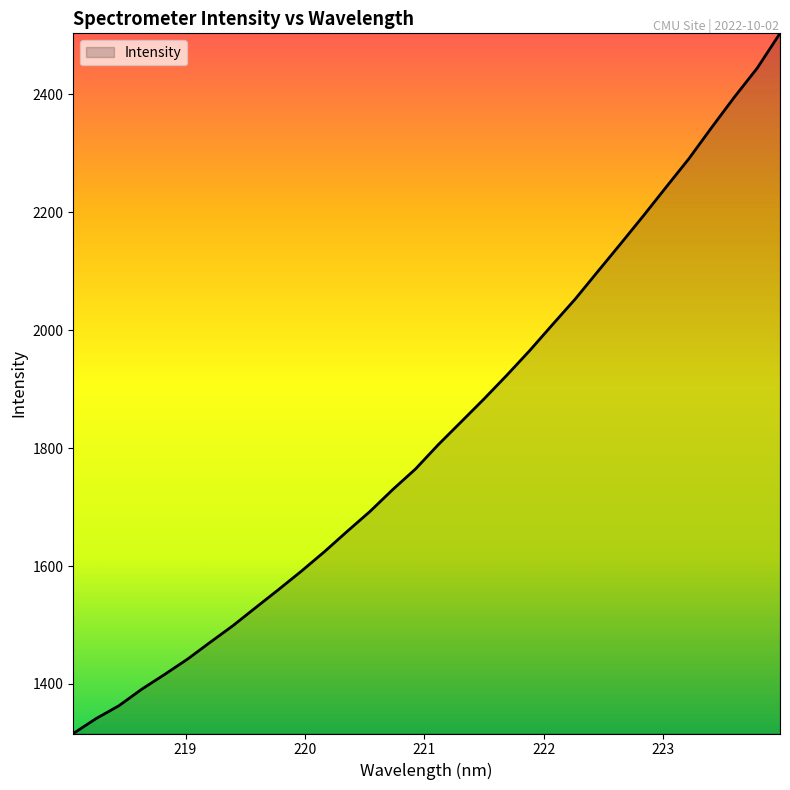

What is the maximum value shown in the chart?

2503.2